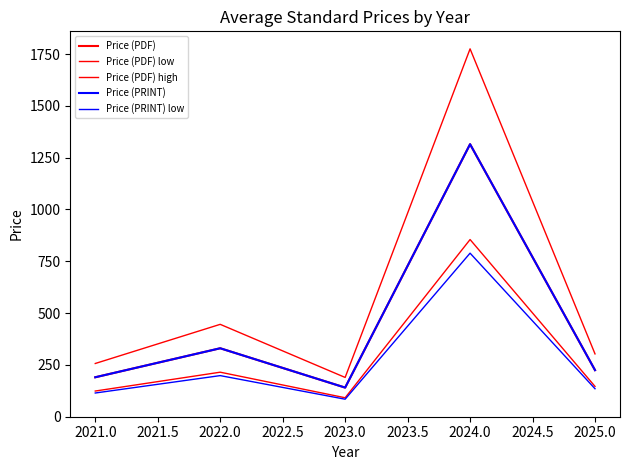

Does the chart have visible grid lines?

No